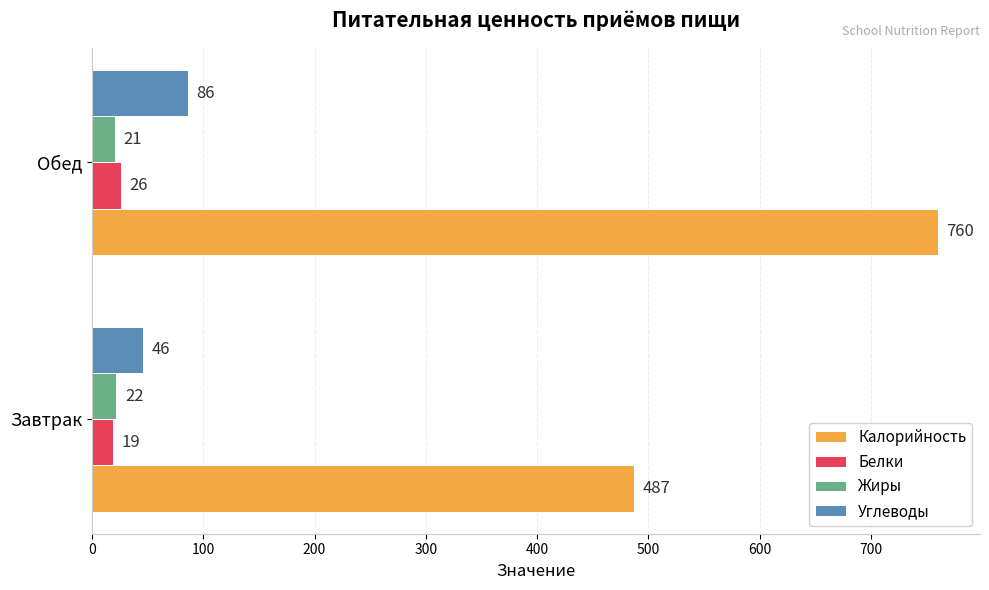

The Калорийность series shows 1363 at Обед. True or false?

False